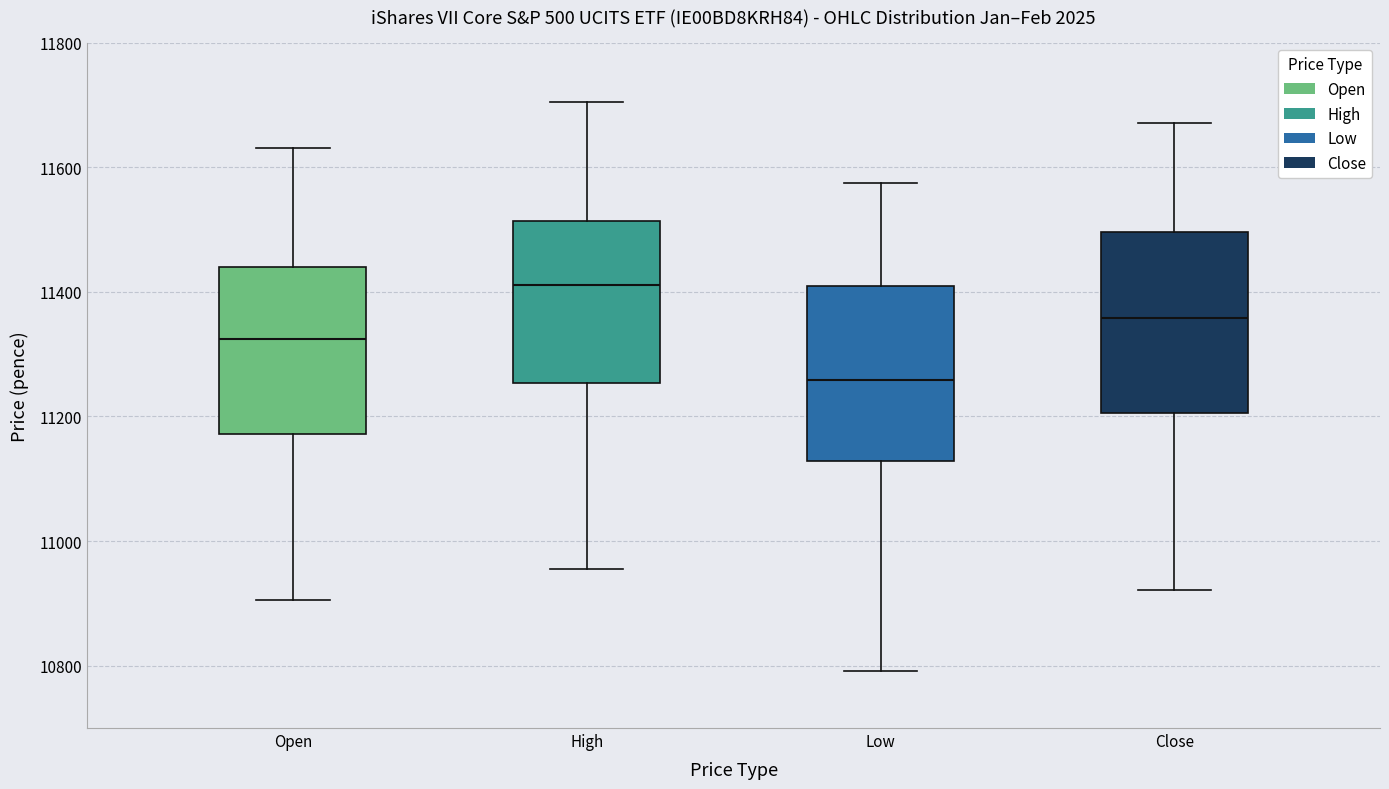

Reading left to right, transcribe this box plot: for each box, give where its median line is, the range the box spans, and where its two whiskers end, as read against the y-axis. The values are not printed on the chart, so give them approximately, as read against the axis.

Open: median 11320, box 11180 to 11440, whiskers 10900 to 11640
High: median 11420, box 11260 to 11520, whiskers 10960 to 11700
Low: median 11260, box 11120 to 11400, whiskers 10800 to 11580
Close: median 11360, box 11200 to 11500, whiskers 10920 to 11680